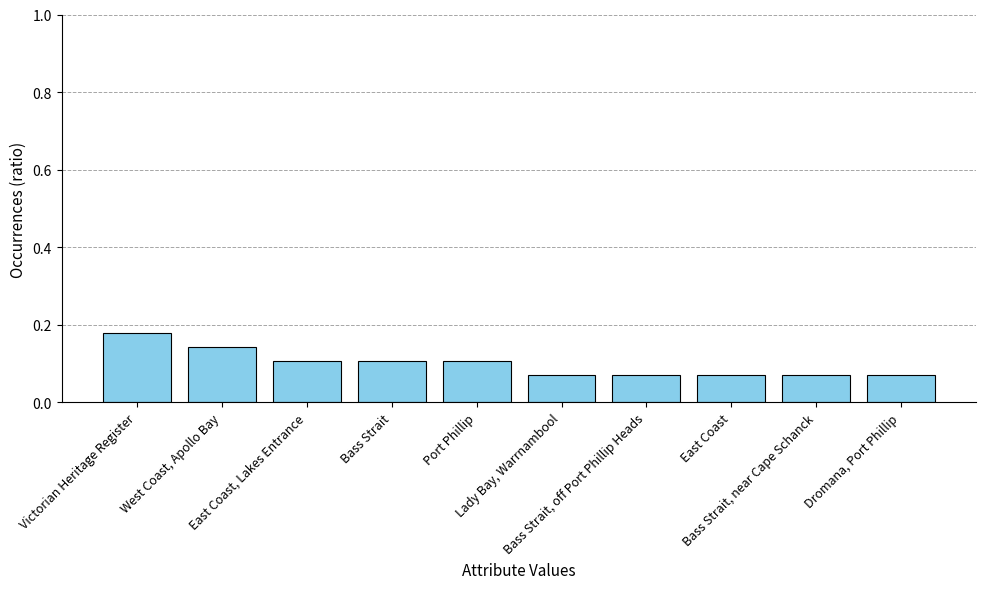

How many values are between 0 and 1?

10